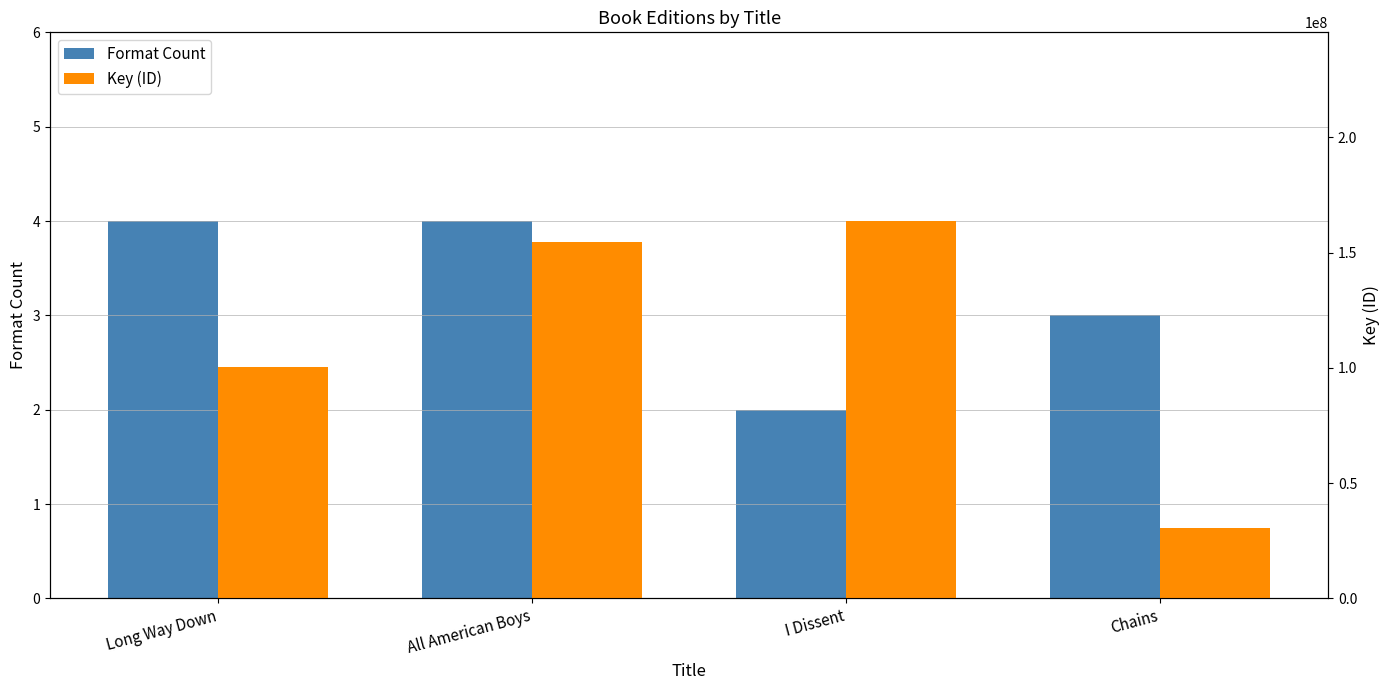

What are all the series names shown in the legend?

Format Count, Key (ID)